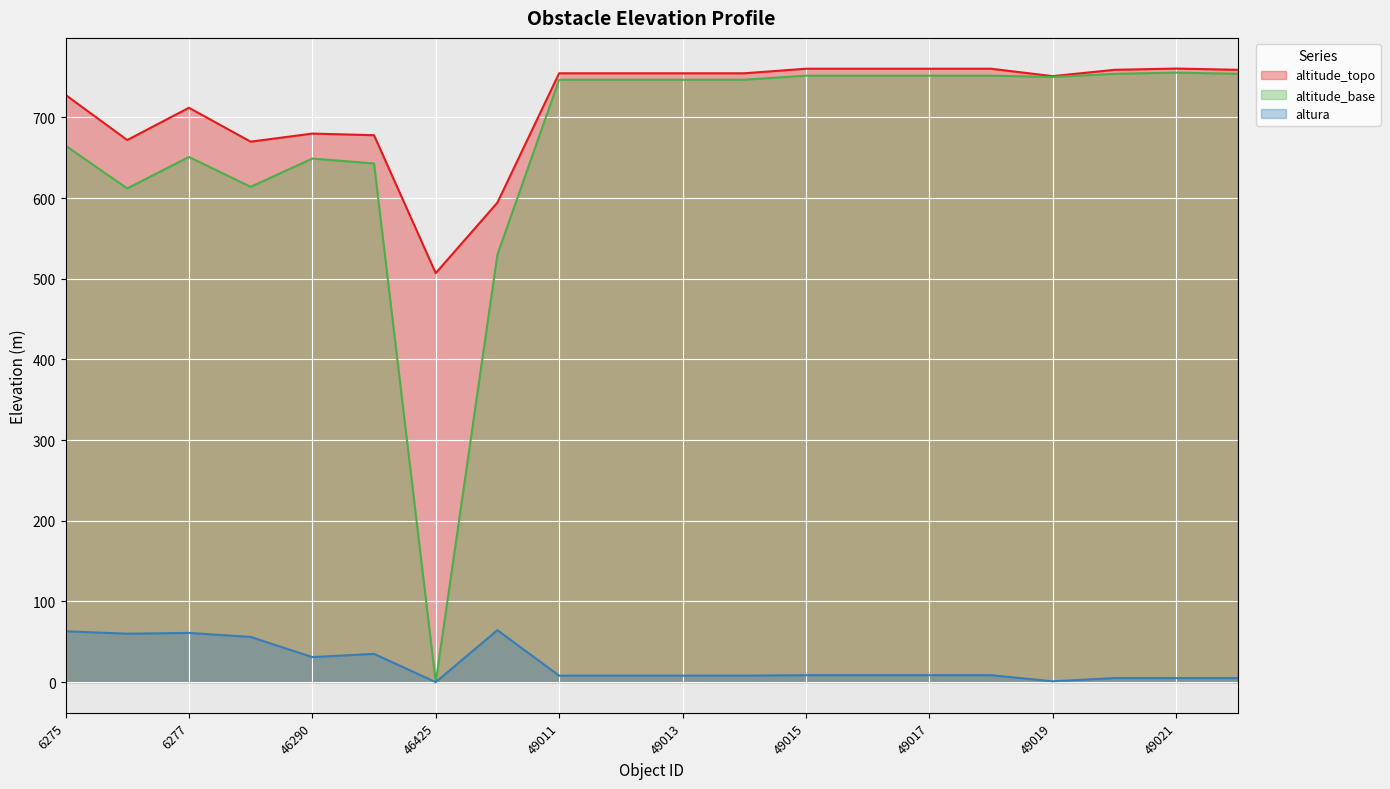

Is it true that altura equals 5.4 at 49013?

False